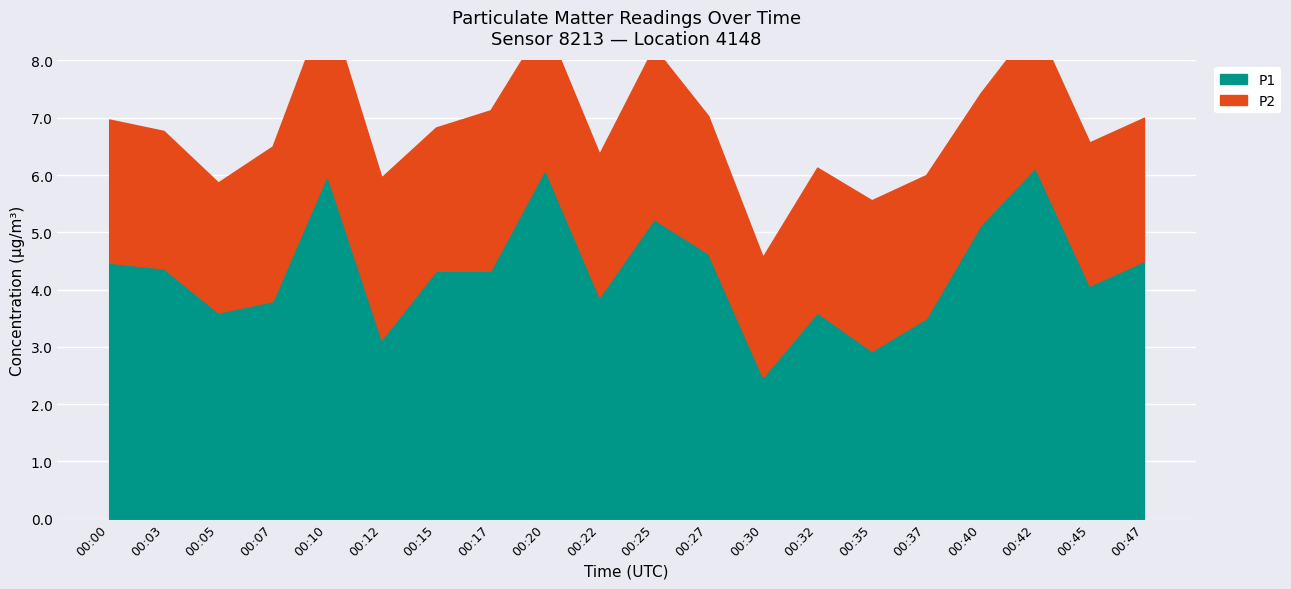

True or false: P2 and P1 intersect in this chart.

False